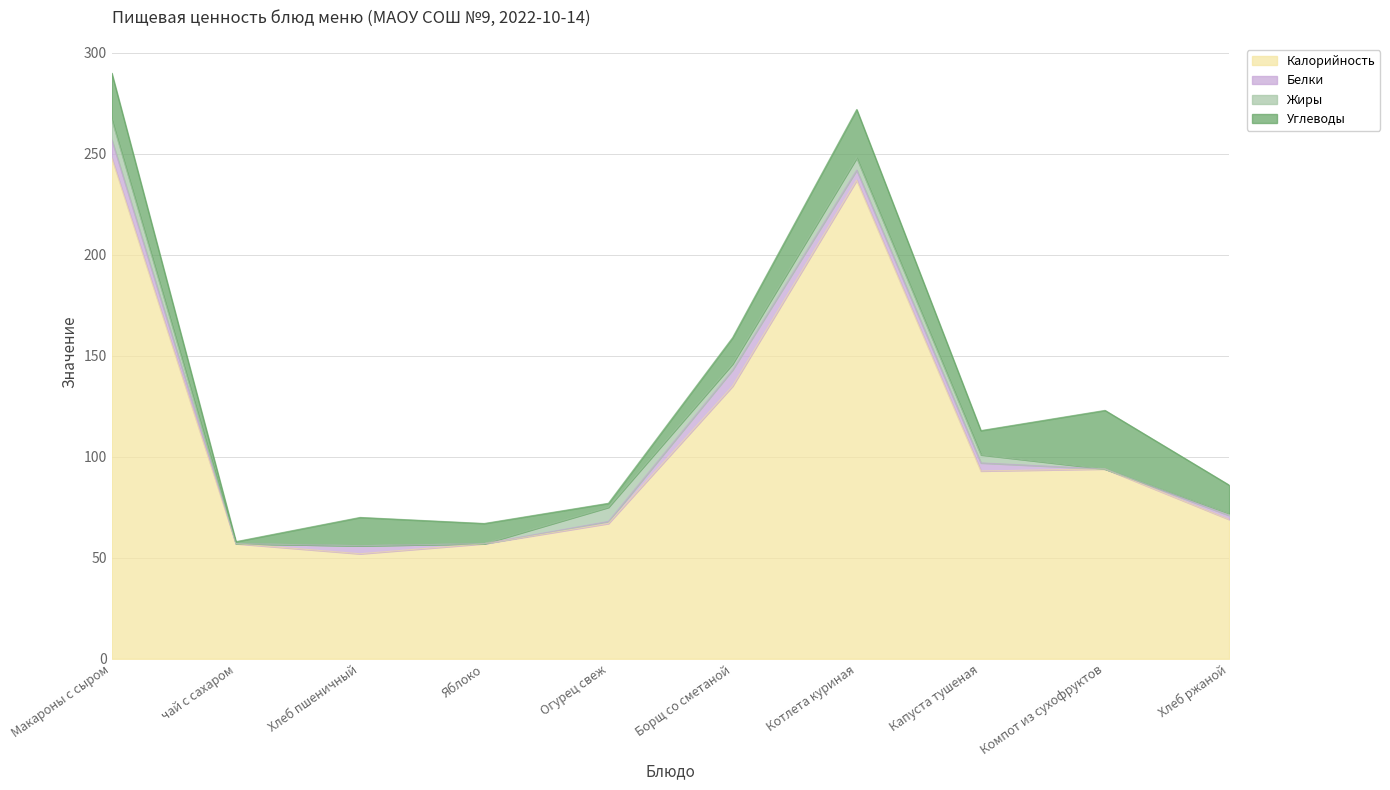

What is the difference between the maximum and minimum values in the Калорийность series?

196